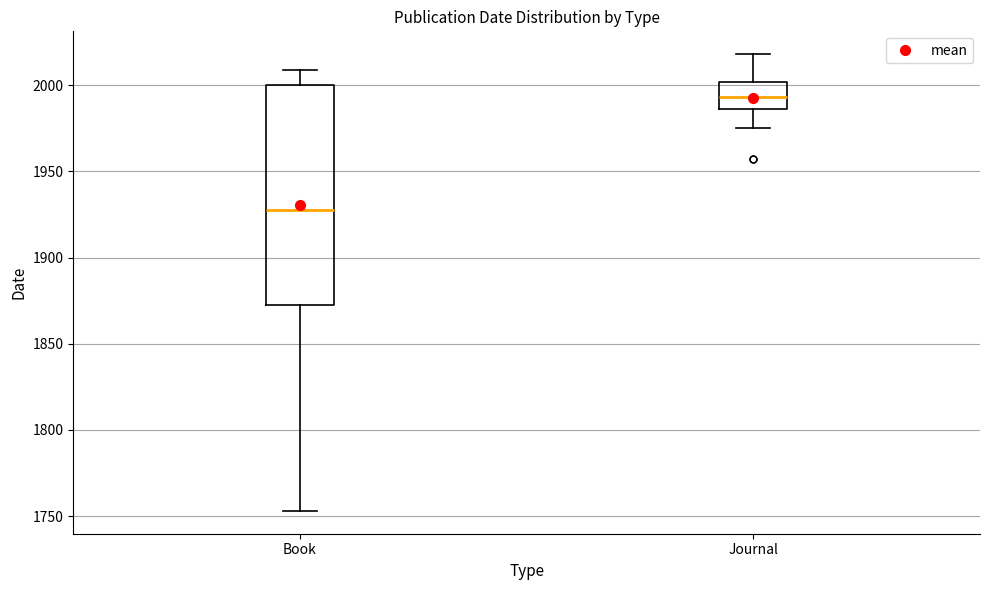

Reading left to right, transcribe this box plot: for each box, give where its median line is, the range the box spans, and where its two whiskers end, as read against the y-axis. The values are not printed on the chart, so give them approximately, as read against the axis.

Book: median 1930, box 1875 to 2000, whiskers 1755 to 2010
Journal: median 1995, box 1985 to 2000, whiskers 1975 to 2020